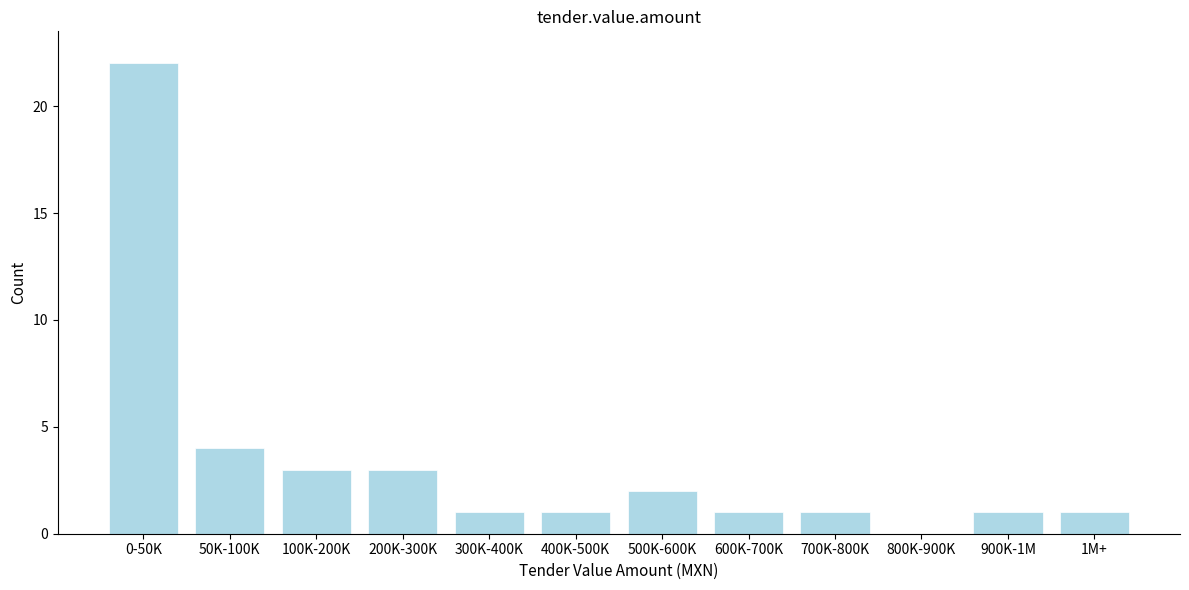

Reading left to right, extract all data points from this chart.

0-50K=22	50K-100K=4	100K-200K=3	200K-300K=3	300K-400K=1	400K-500K=1	500K-600K=2	600K-700K=1	700K-800K=1	800K-900K=0	900K-1M=1	1M+=1